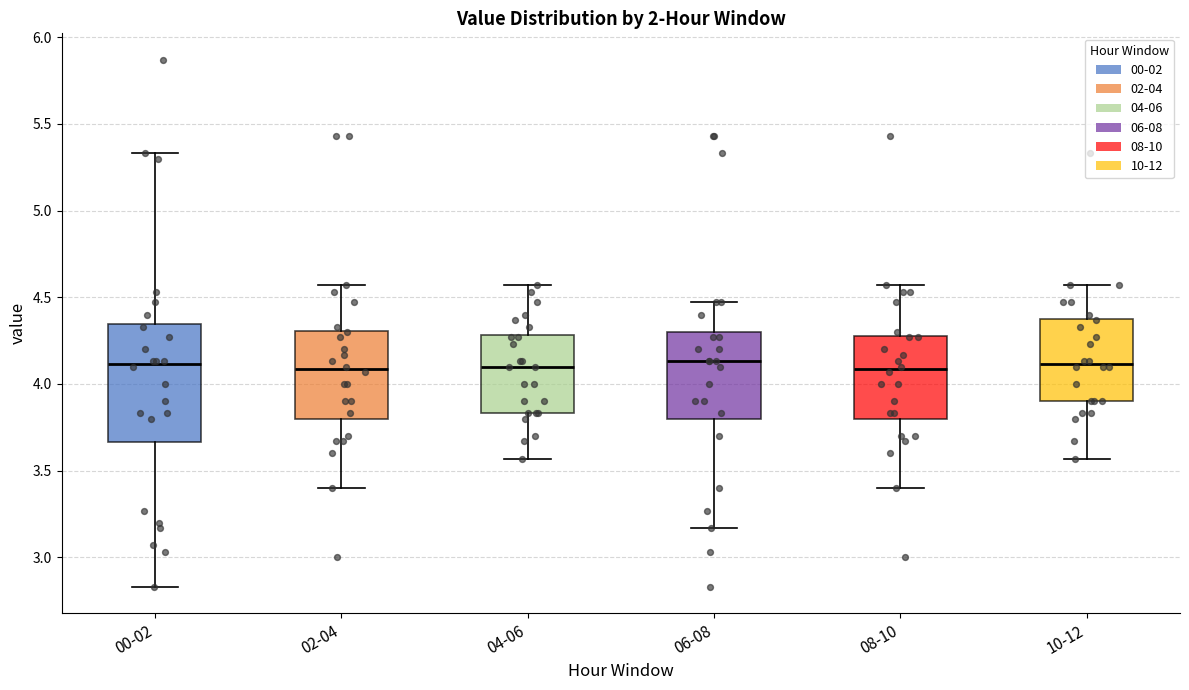

Reading left to right, read every box against the y-axis: the position of its median line, the range the box covers, and the ends of its whiskers. The values are not printed on the chart, so give them approximately, as read against the axis.

00-02: median 4.10, box 3.65 to 4.35, whiskers 2.85 to 5.35
02-04: median 4.10, box 3.80 to 4.30, whiskers 3.40 to 4.55
04-06: median 4.10, box 3.85 to 4.30, whiskers 3.55 to 4.55
06-08: median 4.15, box 3.80 to 4.30, whiskers 3.15 to 4.45
08-10: median 4.10, box 3.80 to 4.30, whiskers 3.40 to 4.55
10-12: median 4.10, box 3.90 to 4.40, whiskers 3.55 to 4.55